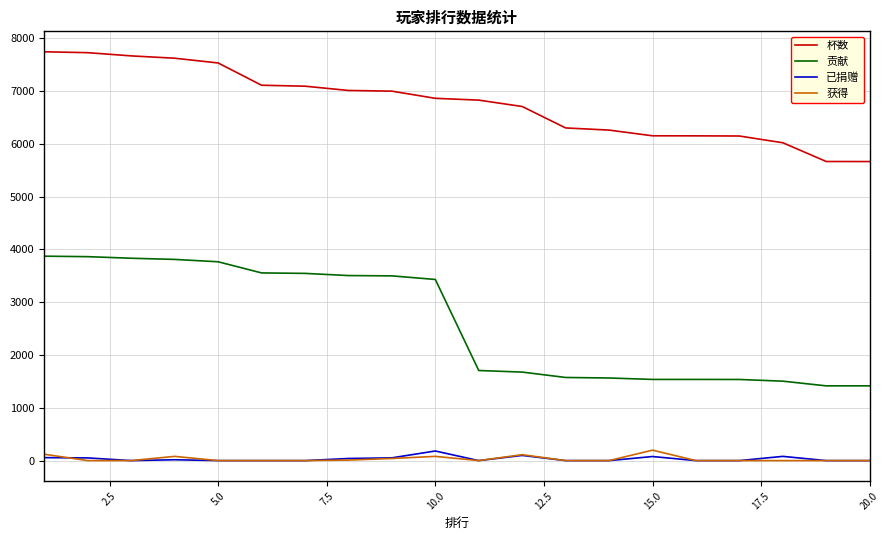

True or false: 获得 and 杯数 cross at least once.

False